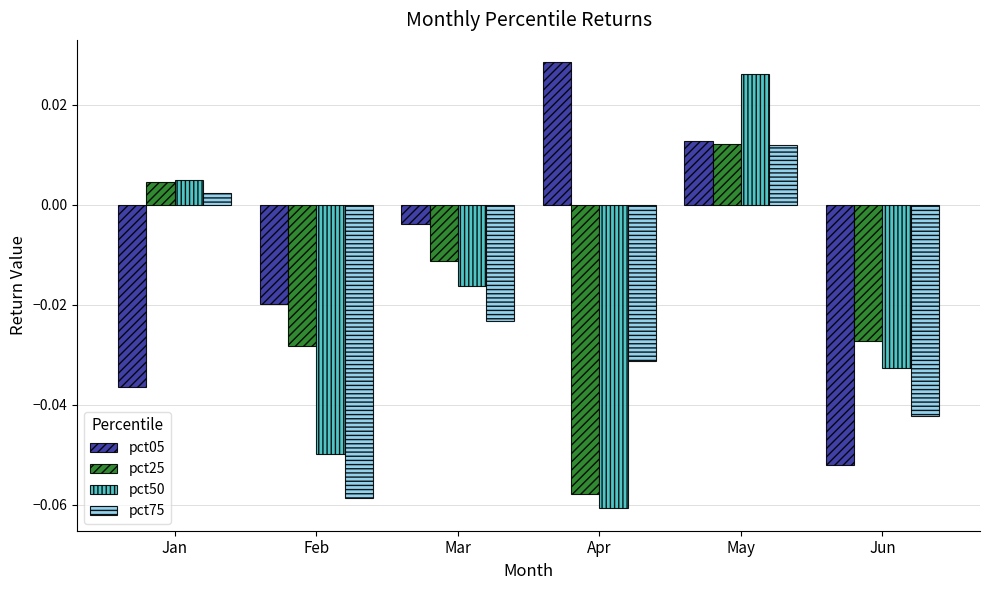

How many negative values does the pct75 series have?

4